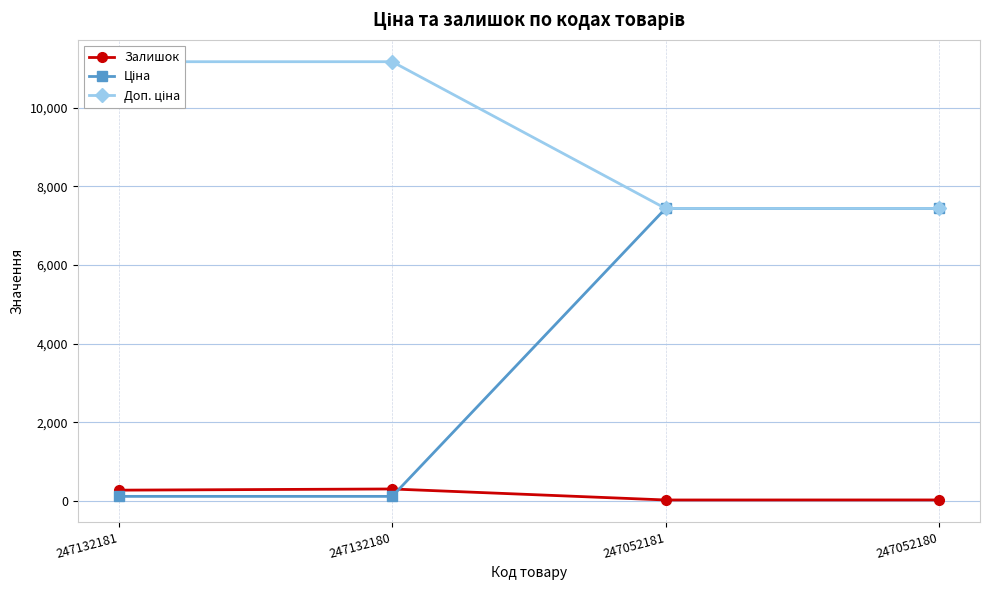

Is the value of Доп. ціна at 247052180 greater than the value of Ціна at 247132180?

Yes